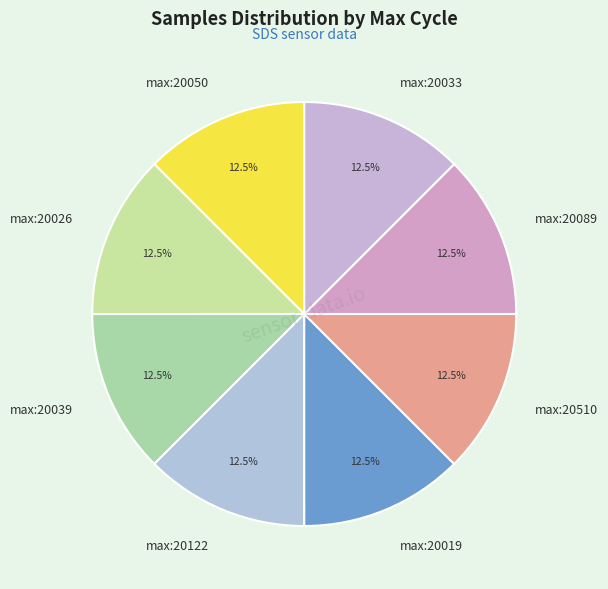

Approximately how many times larger is the value at max:20019 compared to max:20510?

1.0